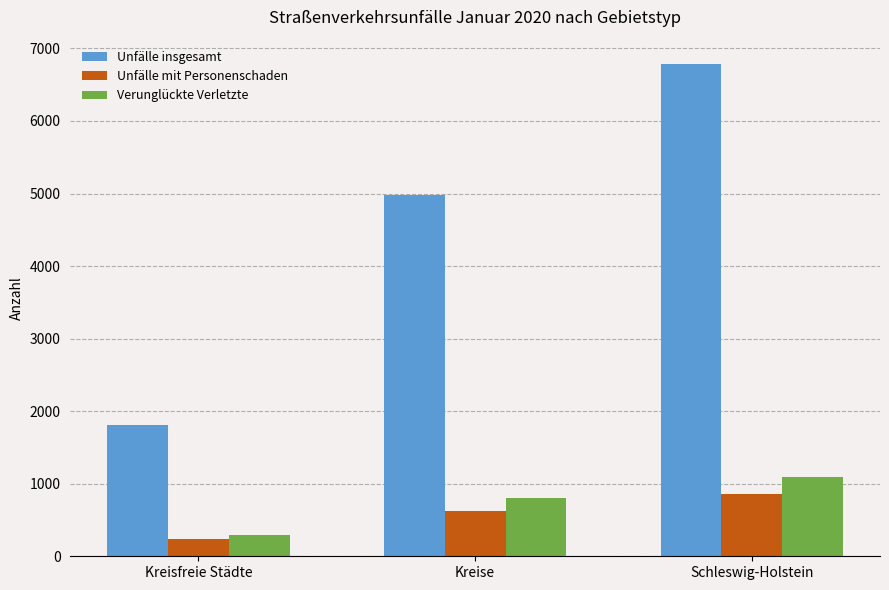

What is the highest value of the Unfälle insgesamt series?

6782